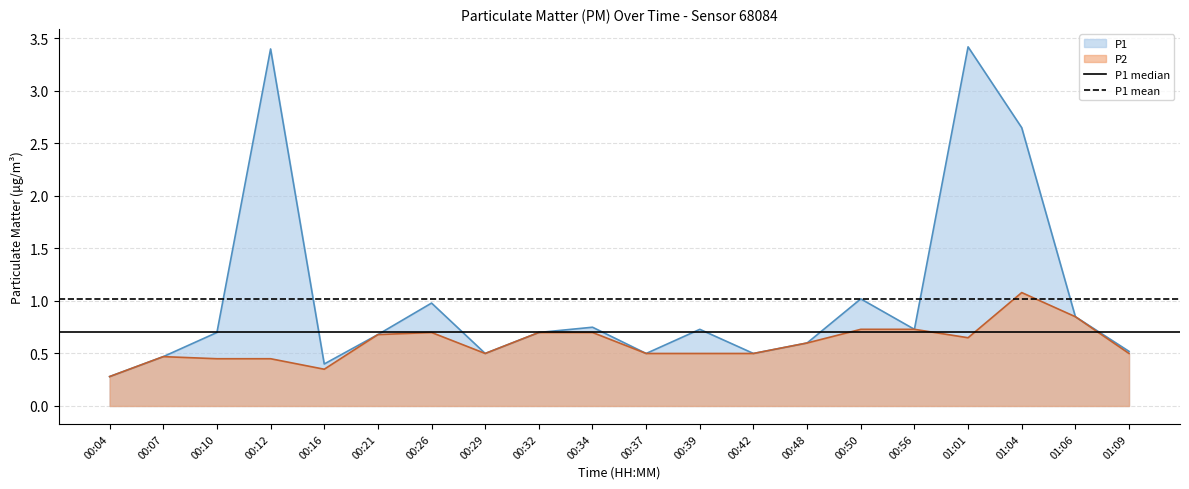

Is it true that P2 equals 1.0 at 00:50?

False